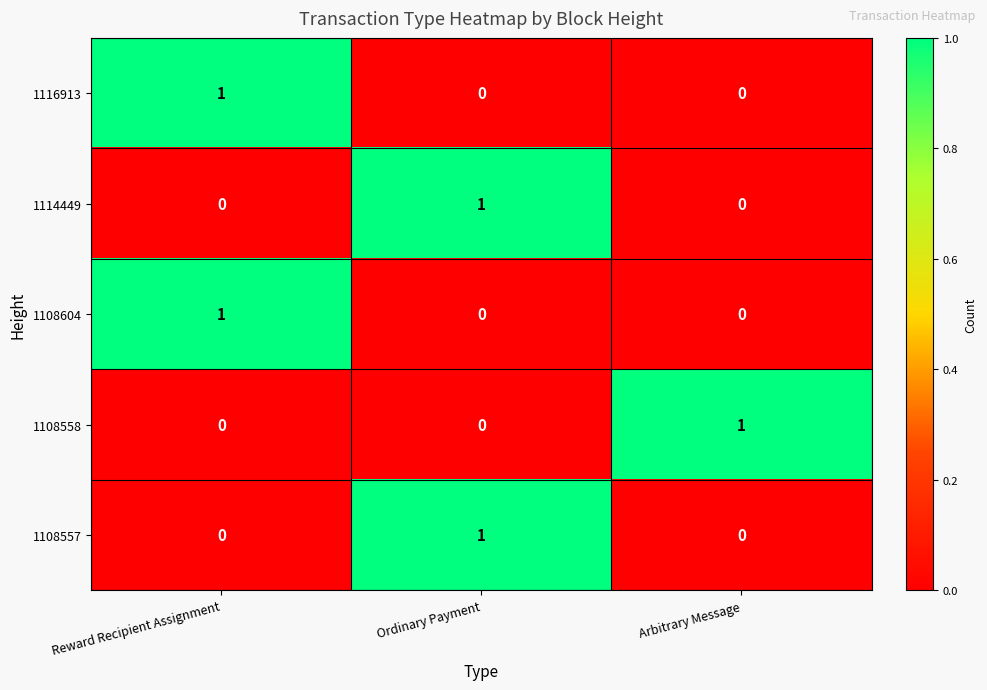

Is it true that 1108558 equals -1 at Reward Recipient Assignment?

False